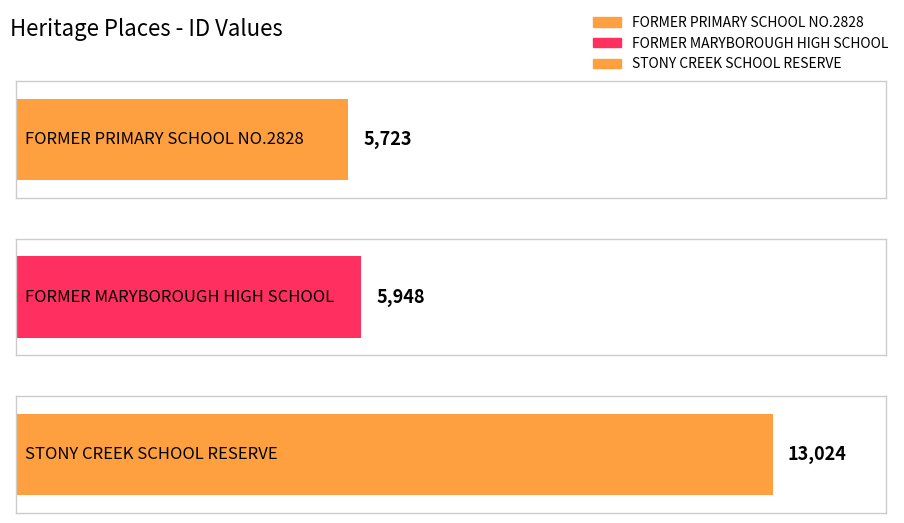

How many bars are there in total?

3